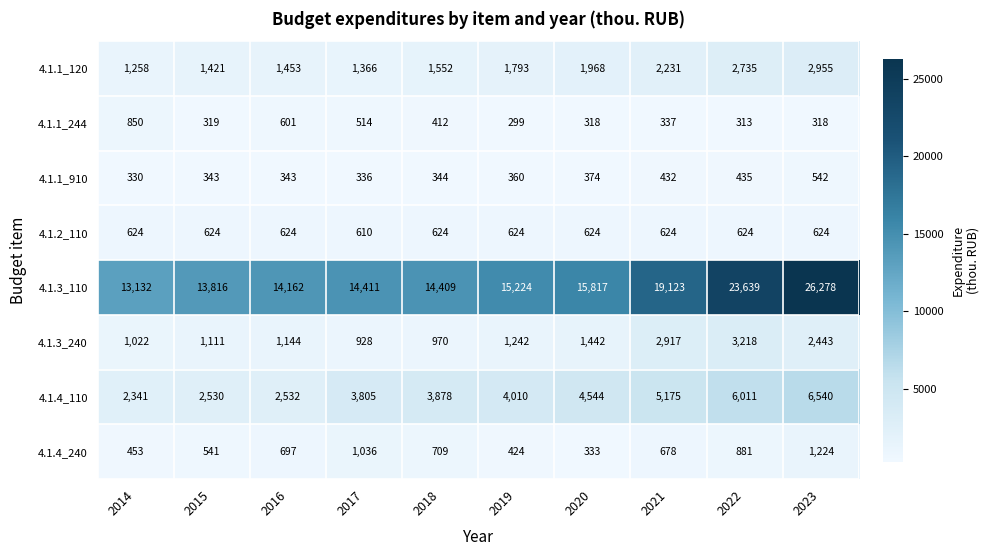

Rank the series by their maximum value, from lowest to highest.

4.1.1_910, 4.1.2_110, 4.1.1_244, 4.1.4_240, 4.1.1_120, 4.1.3_240, 4.1.4_110, 4.1.3_110